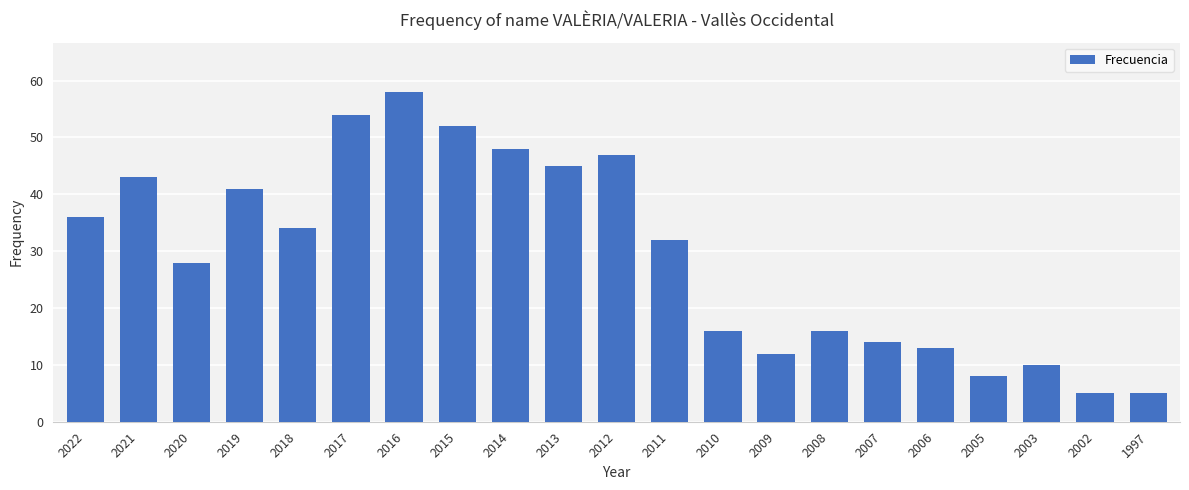

Is it true that the value at 2013 is 25?

False